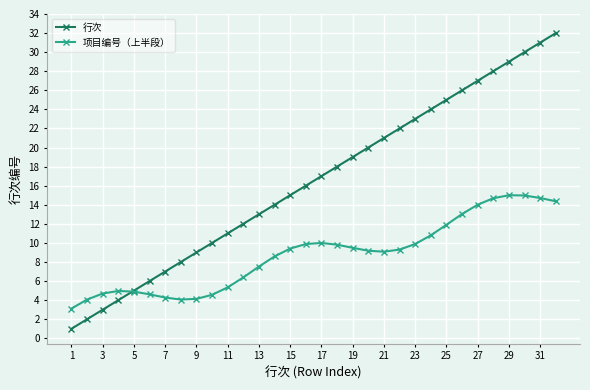

What is the value of the 项目编号（上半段） point at the 13th from the left?

7.5